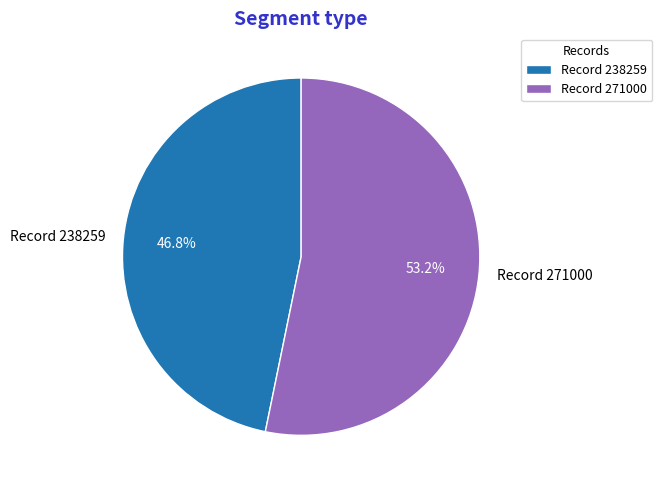

What percentage is NOT represented by Record 271000?

46.8%